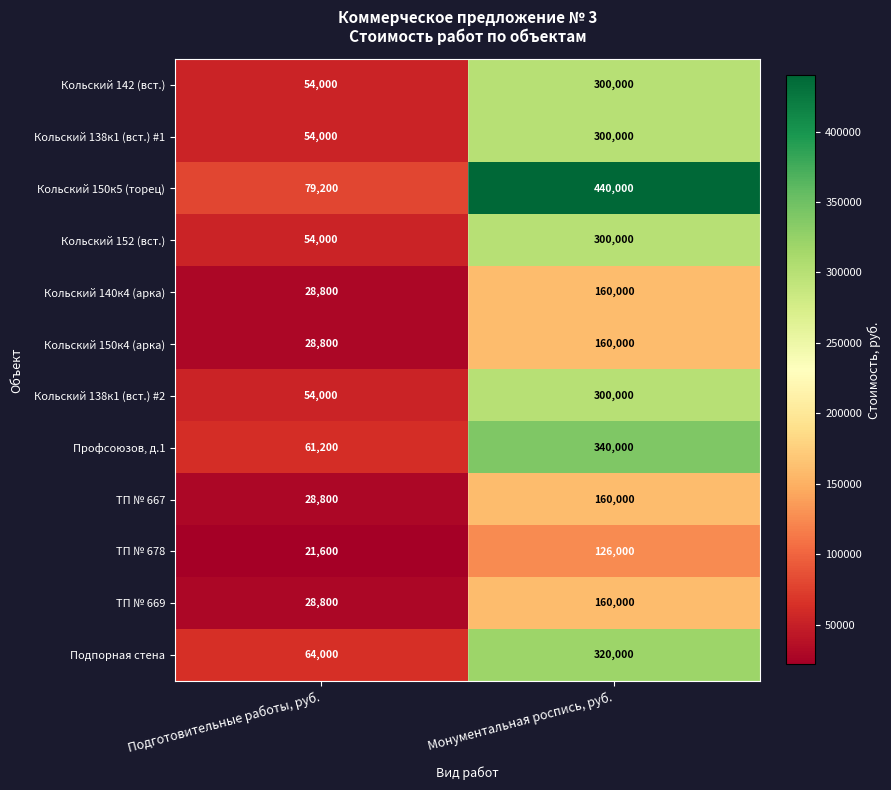

What is the greatest value displayed?

440000